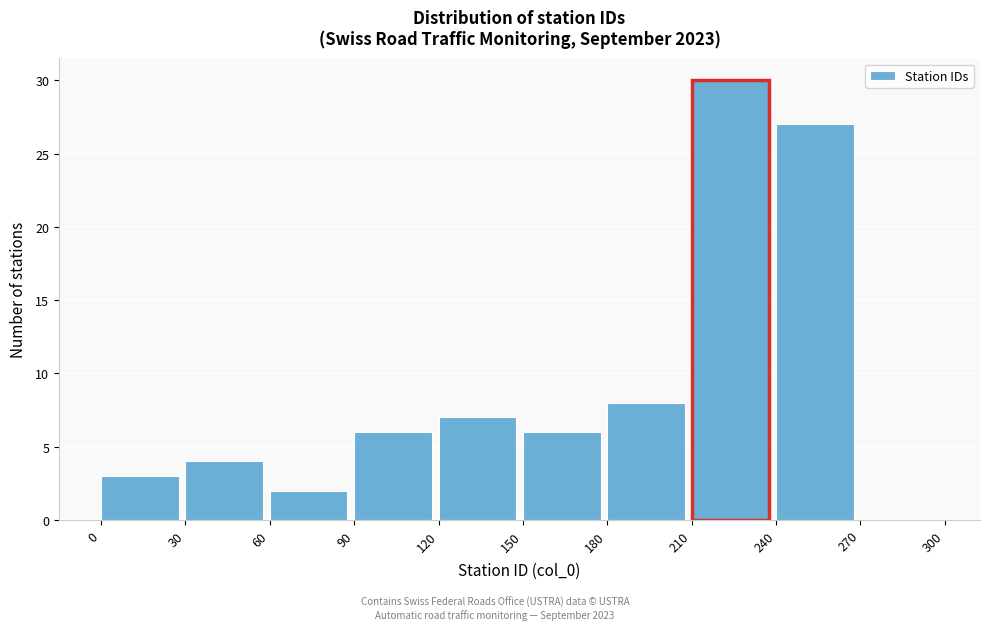

Which range on the x-axis has the tallest bar?

210 to 240